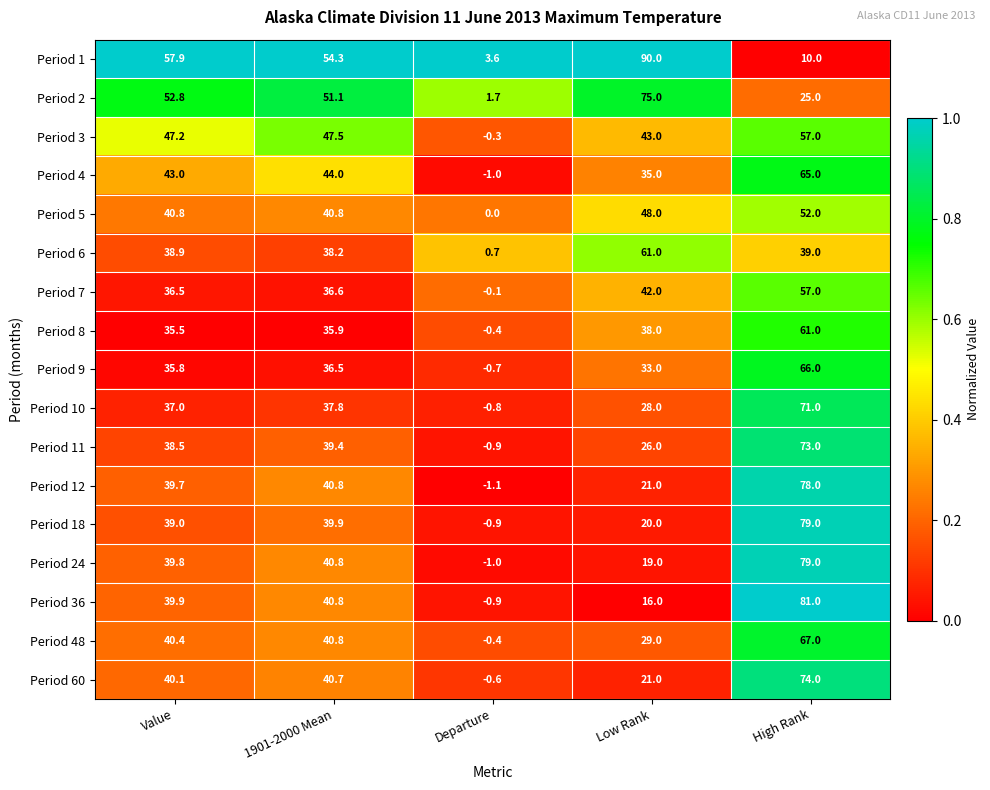

What is the sum of all Period 60 values?

175.2